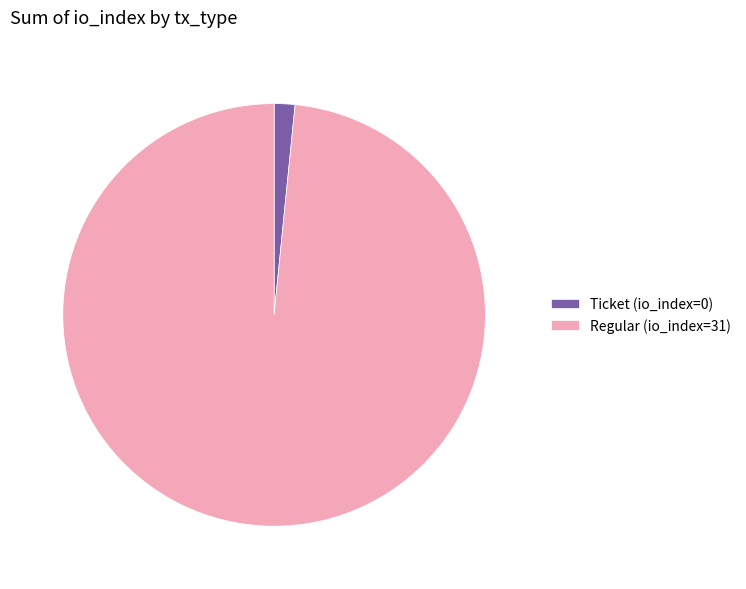

Between Regular (io_index=31) and Ticket (io_index=0), which is larger?

Regular (io_index=31)